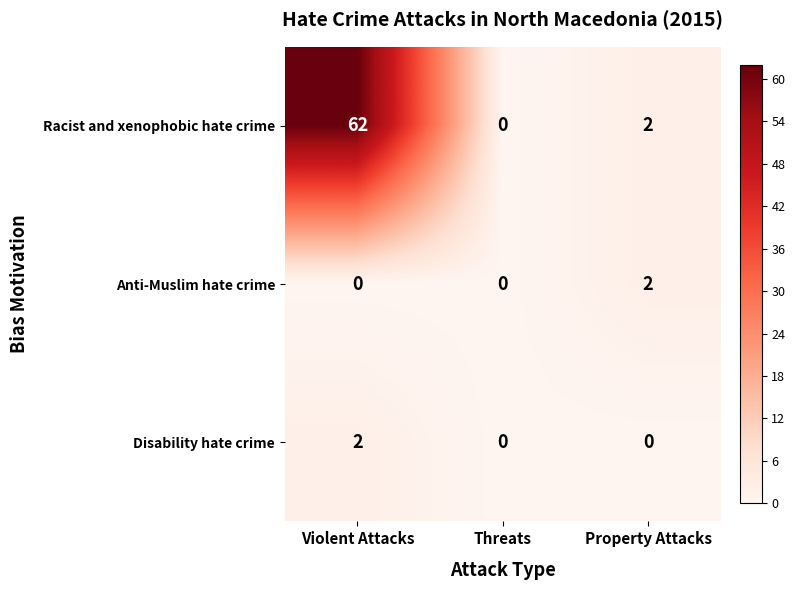

What is the total value across all series at Violent Attacks?

64